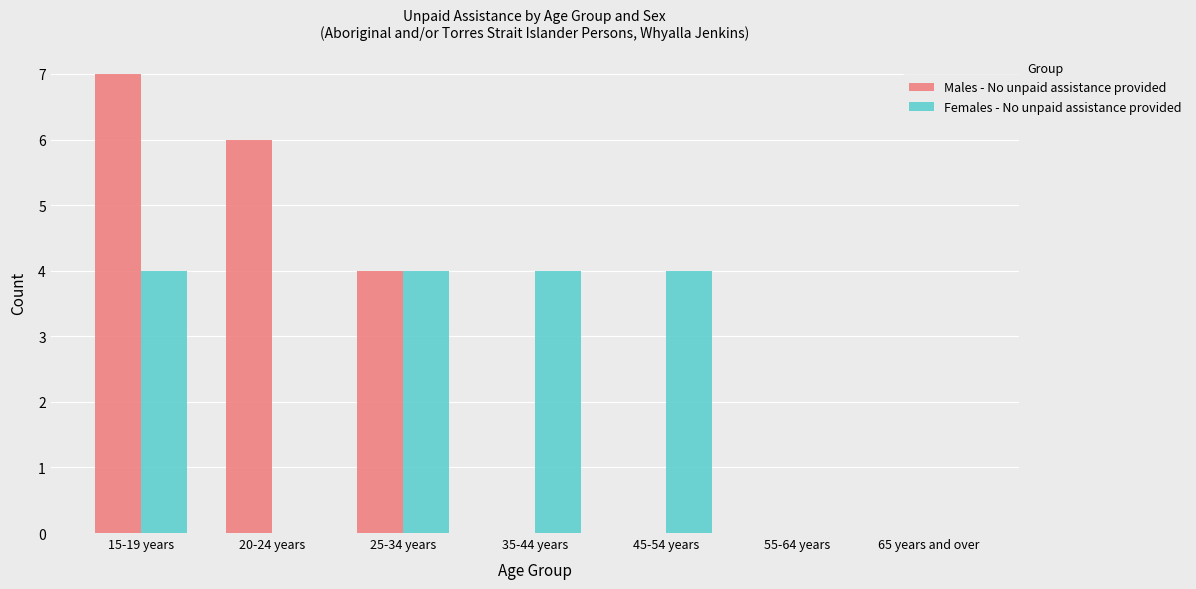

What is the maximum value for Males - No unpaid assistance provided?

7